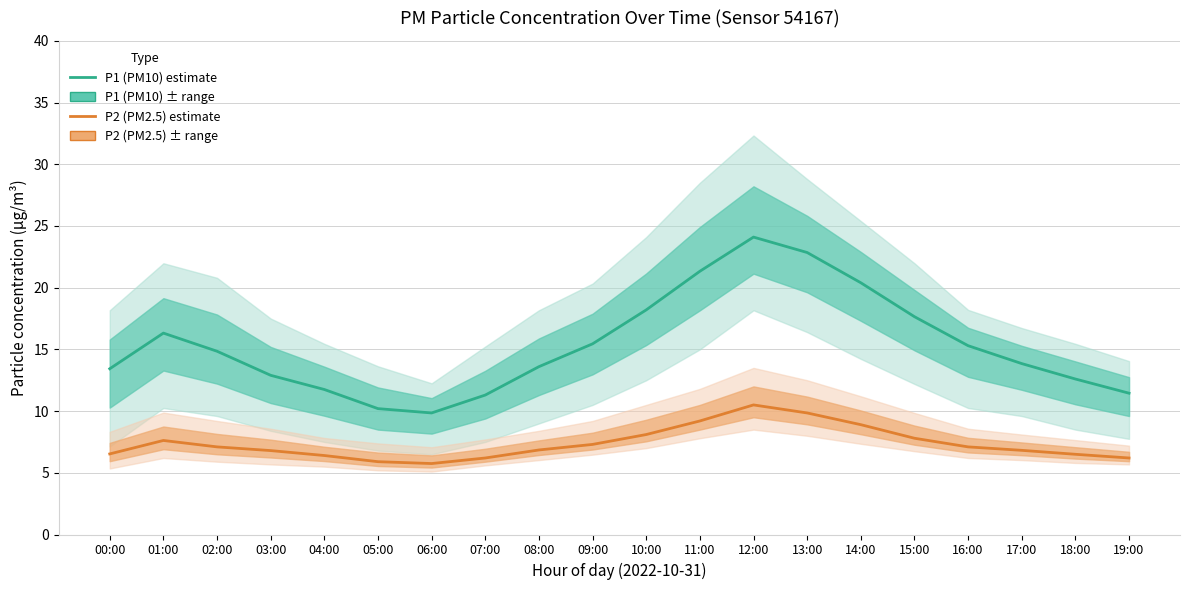

Where is P2 (PM2.5) nearest to the value 8?

10:00